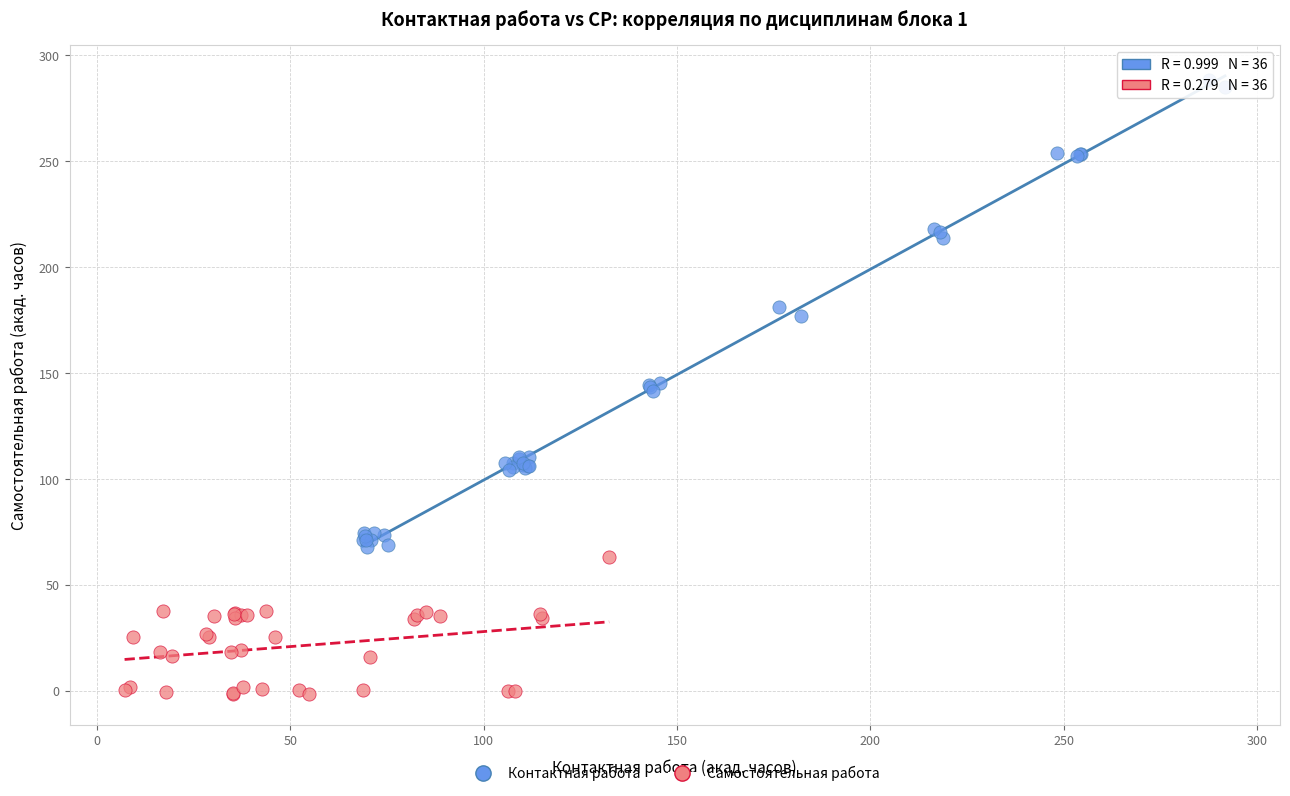

Which series reaches the minimum Y coordinate?

Самостоятельная работа